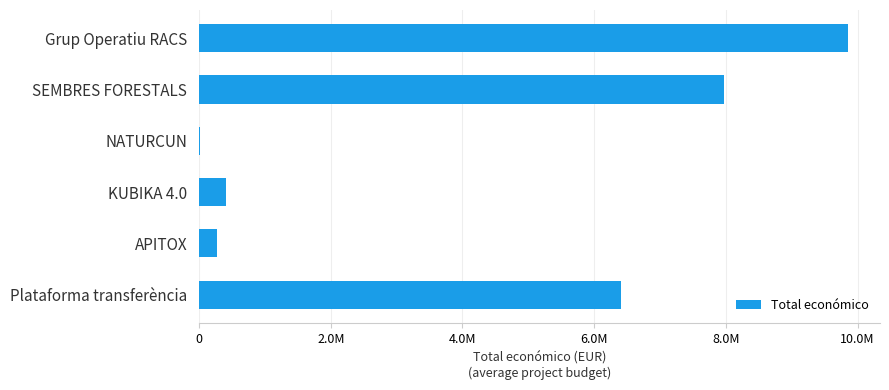

Are the bars horizontal?

Yes